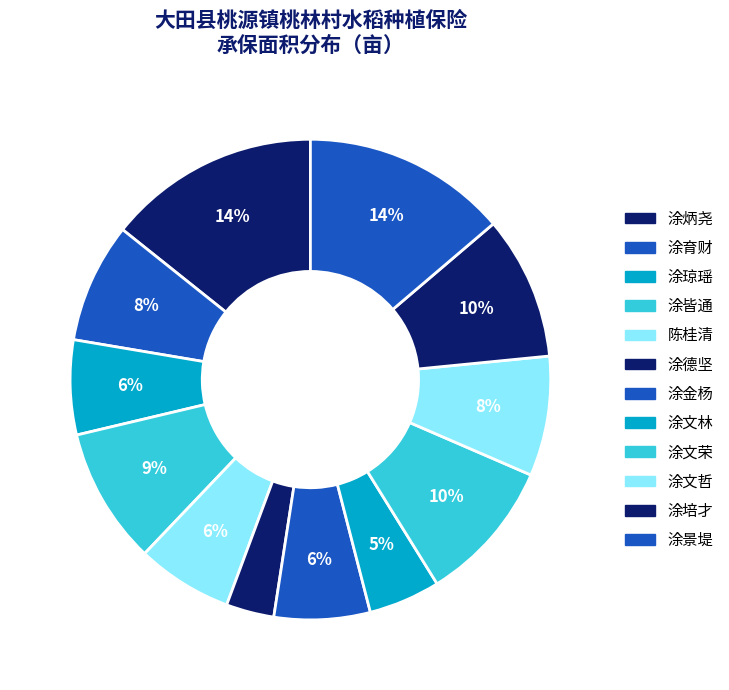

To the nearest percent, what is the difference between the 涂琼瑶 and 涂育财 slice percentages?

2%